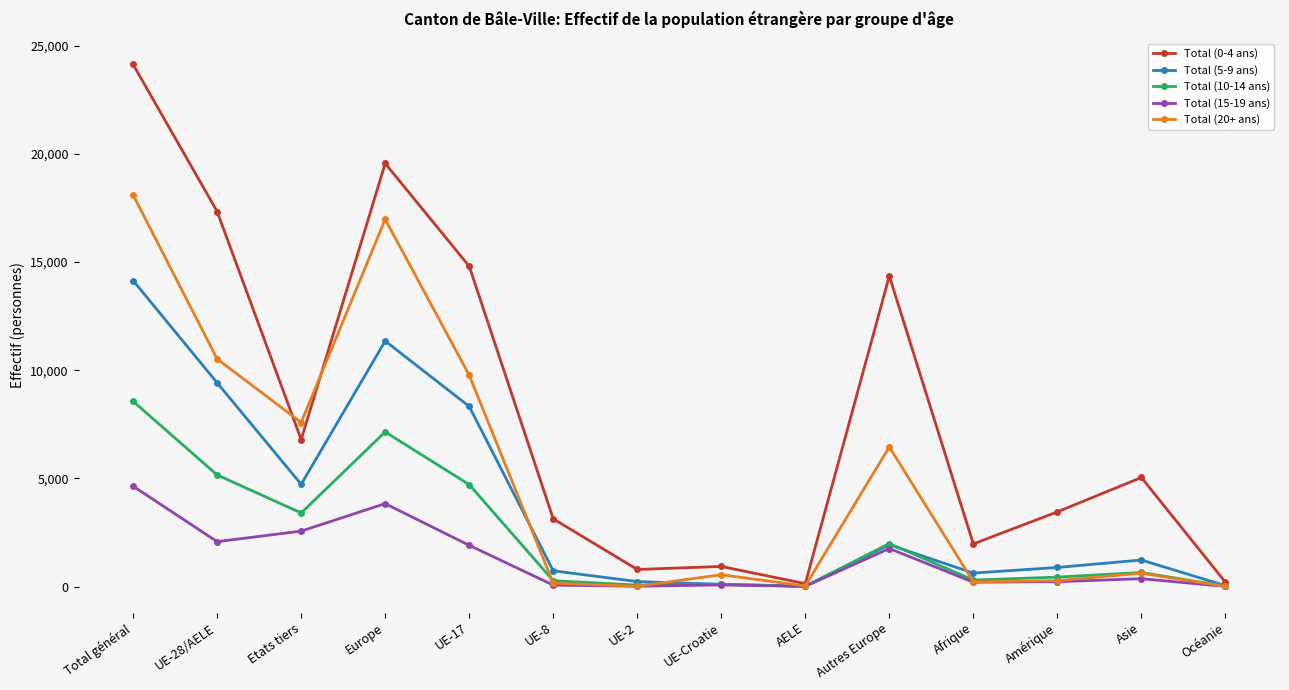

True or false: Total (15-19 ans) has a value of 2564 at Etats tiers.

True